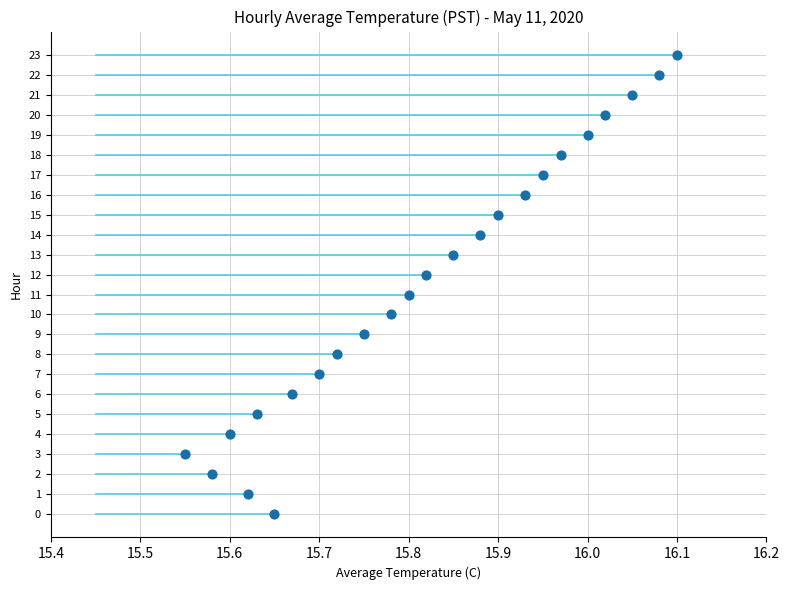

What is the range of Y values (max minus min)?

23